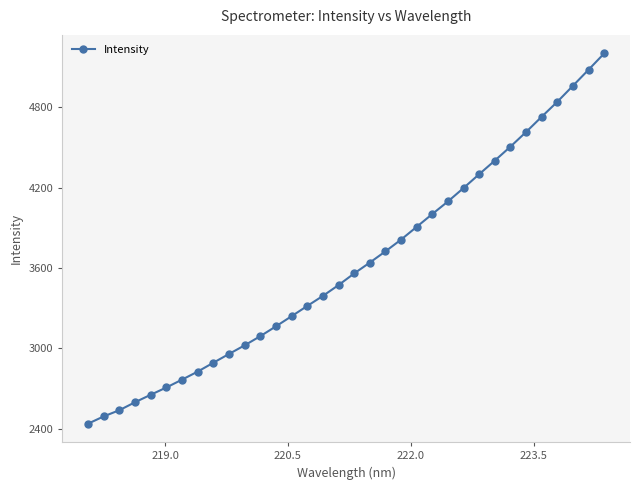

What is the greatest value displayed?

5203.8